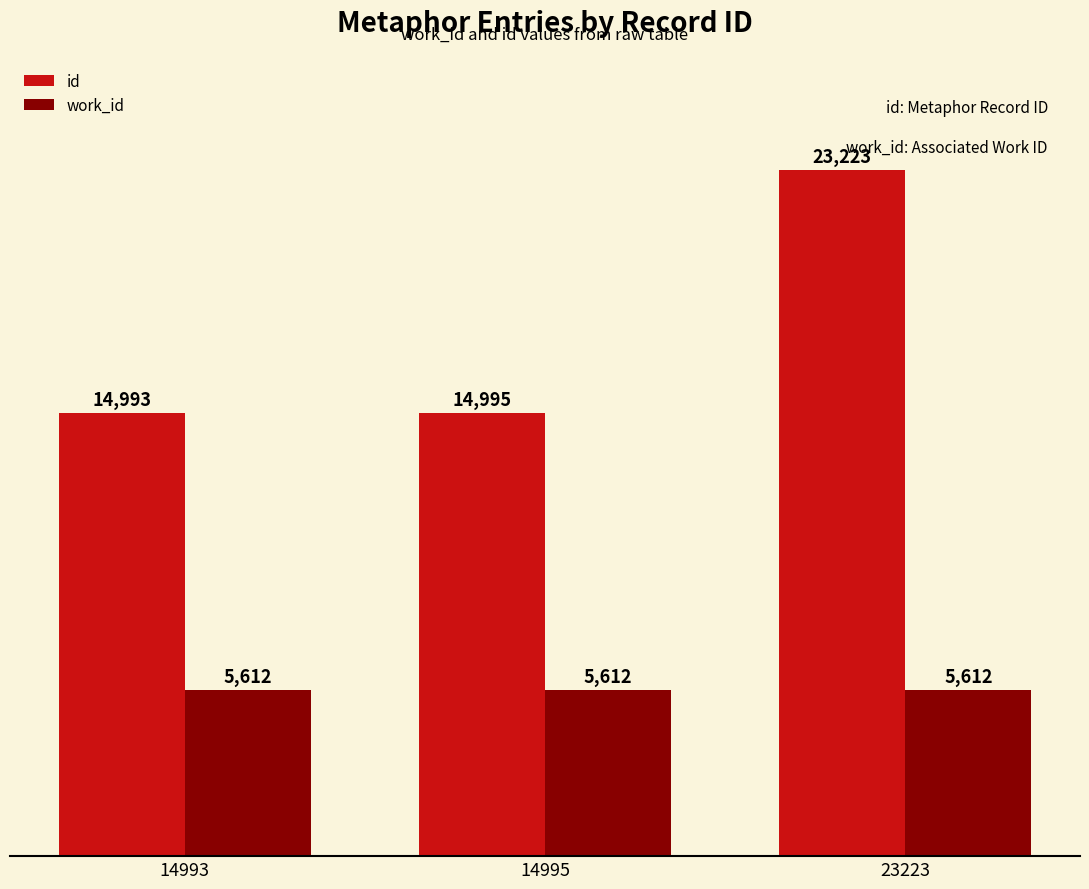

Is the value of id at 14993 greater than the value of work_id at 14993?

Yes